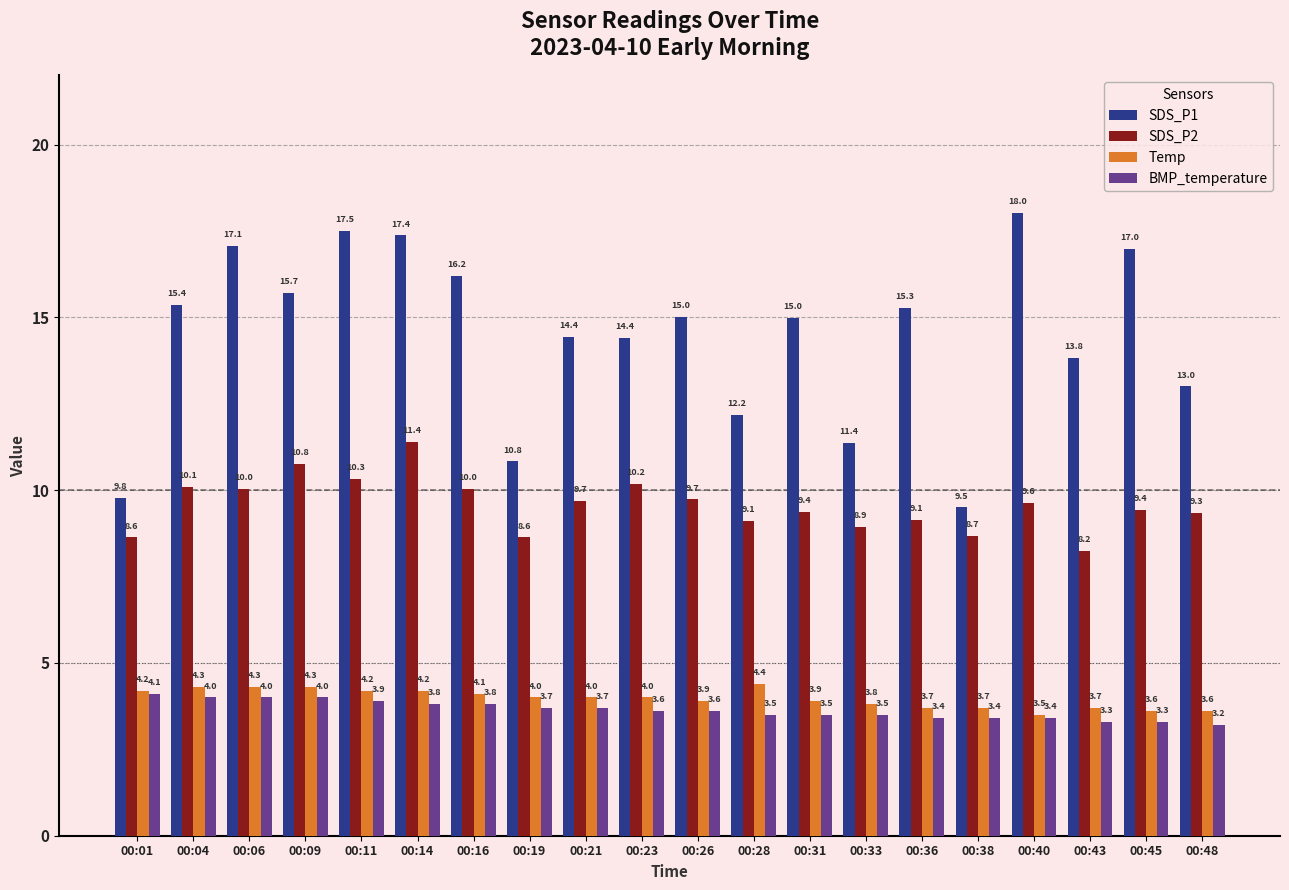

At how many categories does at least one series exceed 6?

20